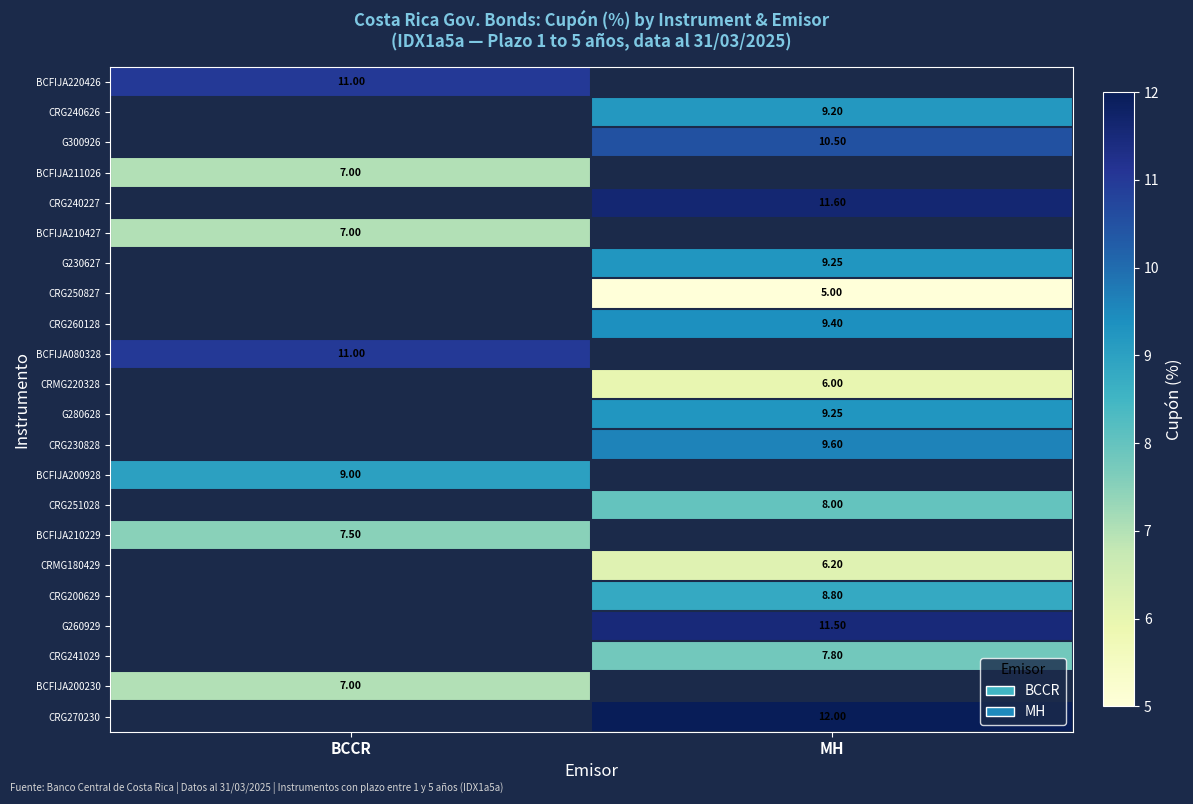

How many positive values does the BCFIJA200230 series have?

1